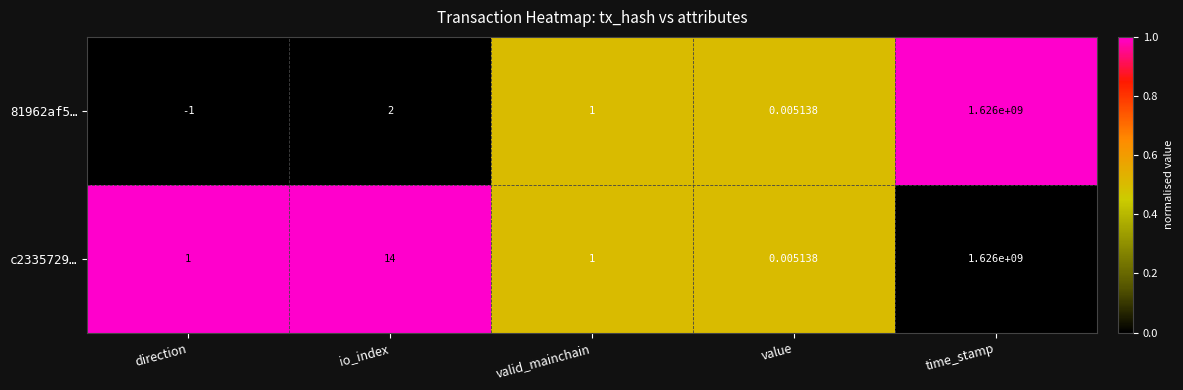

Rank the series at direction from highest to lowest value.

c2335729…, 81962af5…